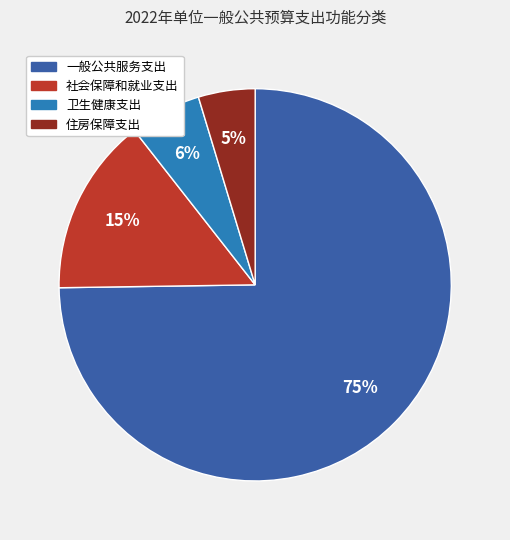

Which slice is the largest?

一般公共服务支出